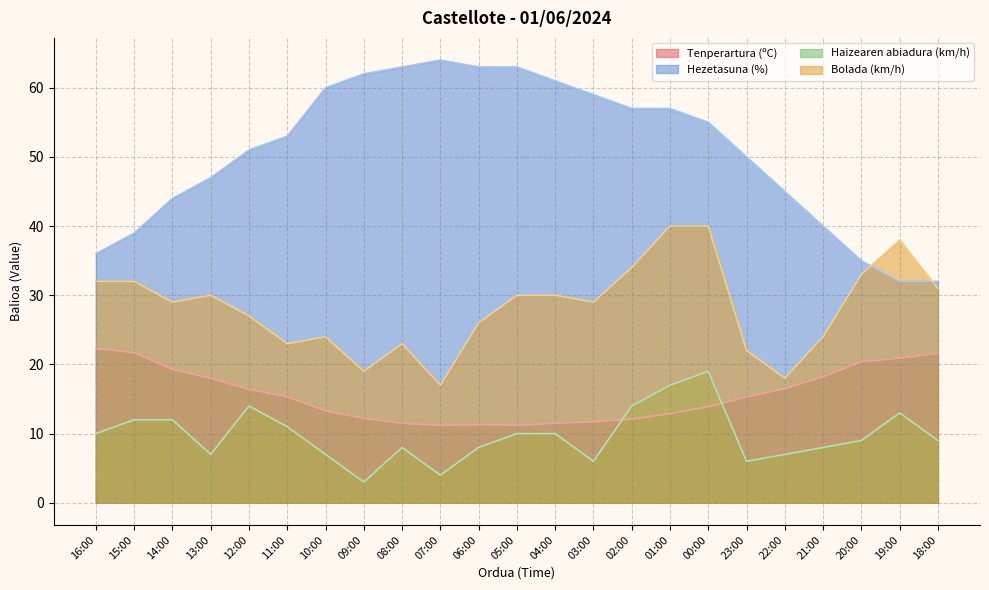

Which series changed the most between 12:00 and 11:00?

Bolada (km/h)